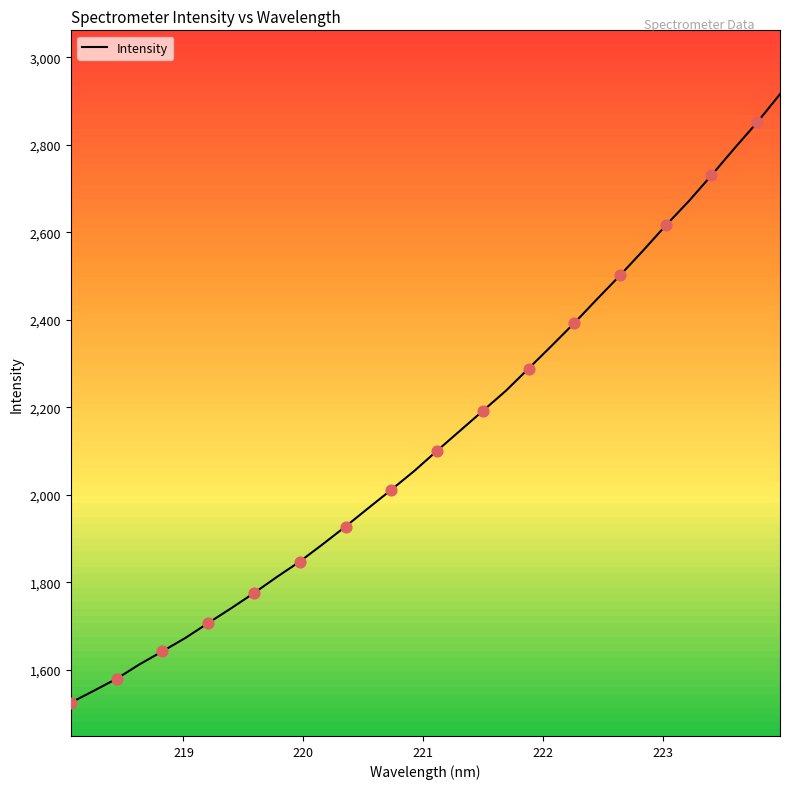

What is the smallest value displayed?

1525.1